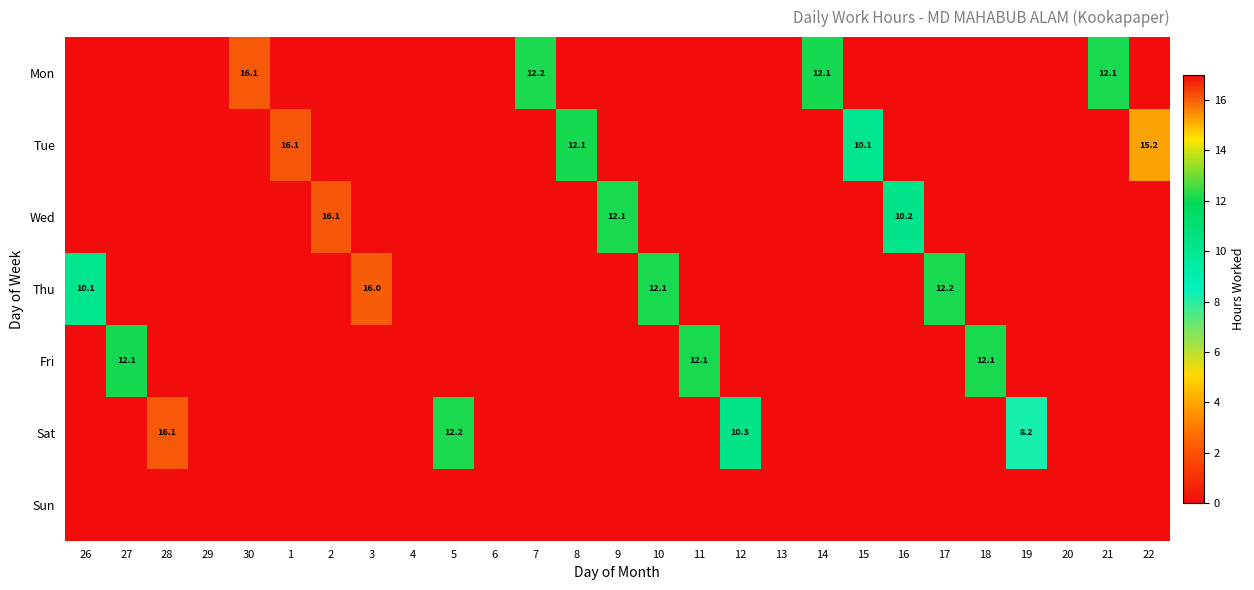

True or false: Sat has a value of 17.3 at 5.

False